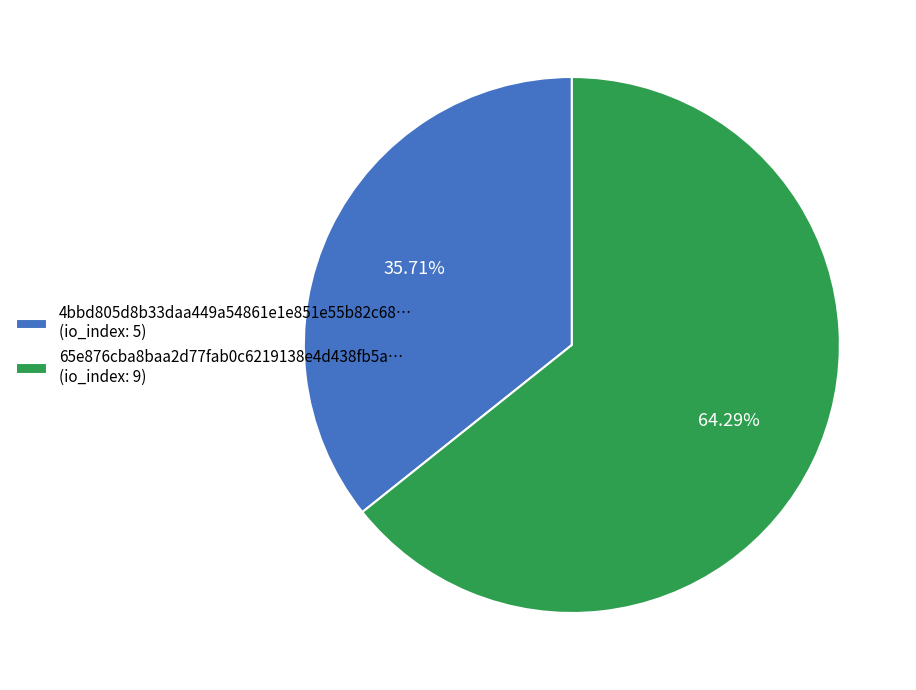

Rank the categories by value from highest to lowest.

65e876cba8baa2d77fab0c6219138e4d438fb5a… (io_index: 9), 4bbd805d8b33daa449a54861e1e851e55b82c68… (io_index: 5)